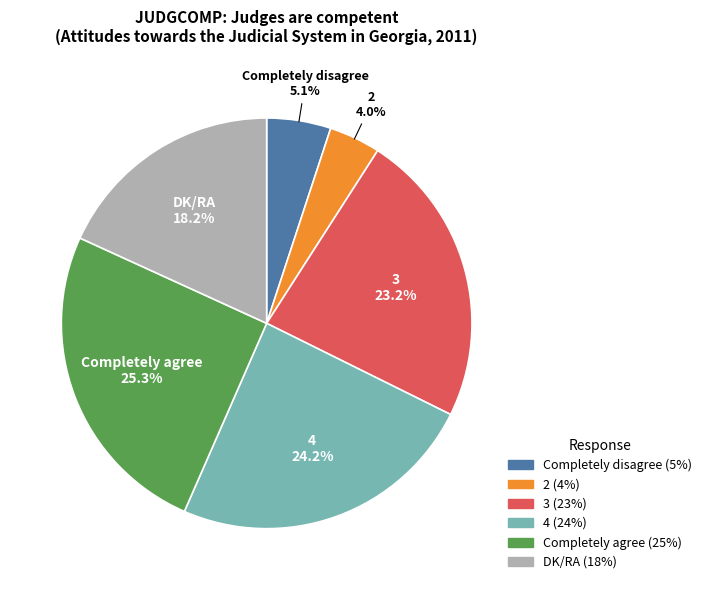

Is it true that DK/RA is 18% of the pie?

True